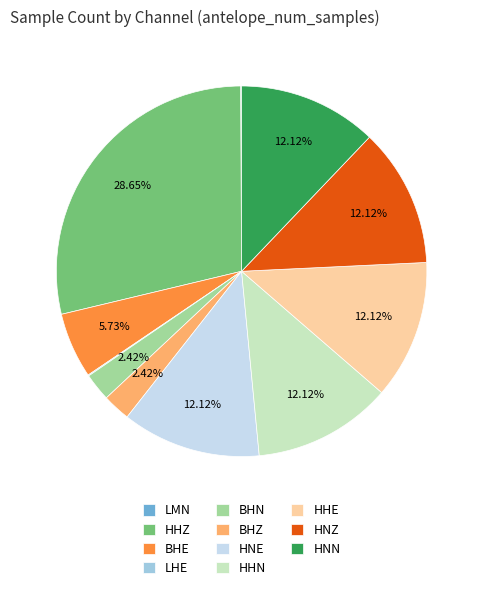

To the nearest percent, what is the combined percentage of HHE and BHZ?

15%